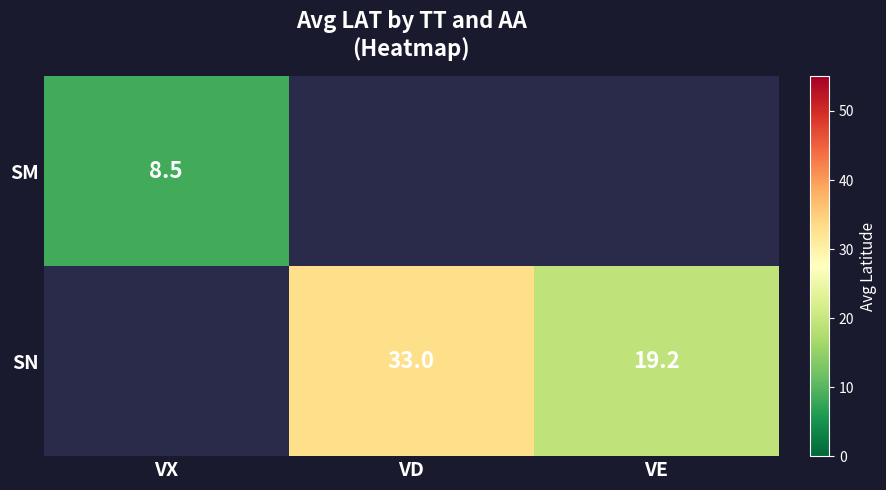

The SN series shows 32.2 at VE. True or false?

False